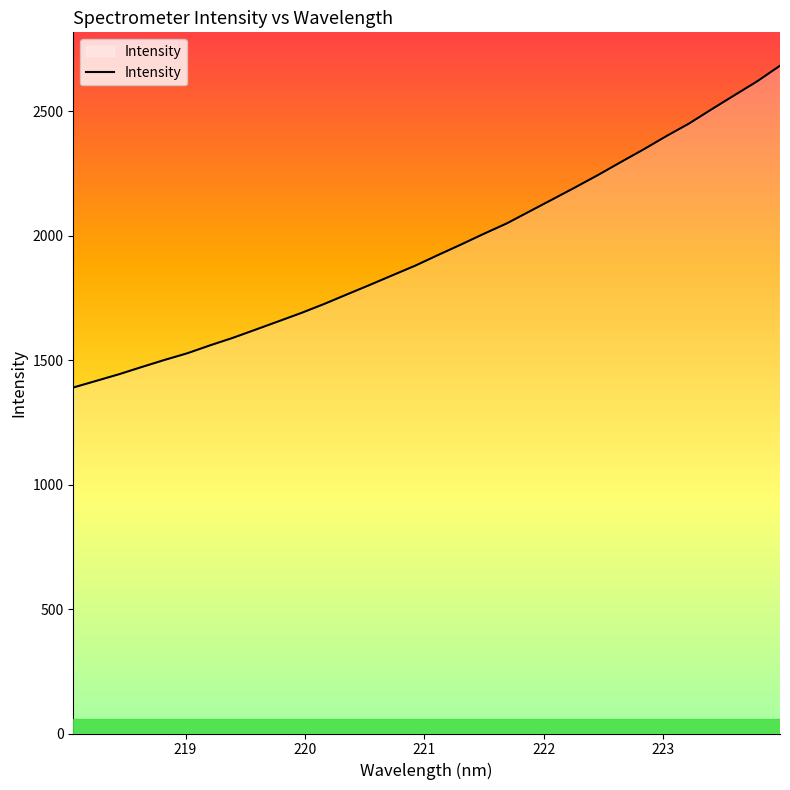

What is the maximum value shown in the chart?

2682.8